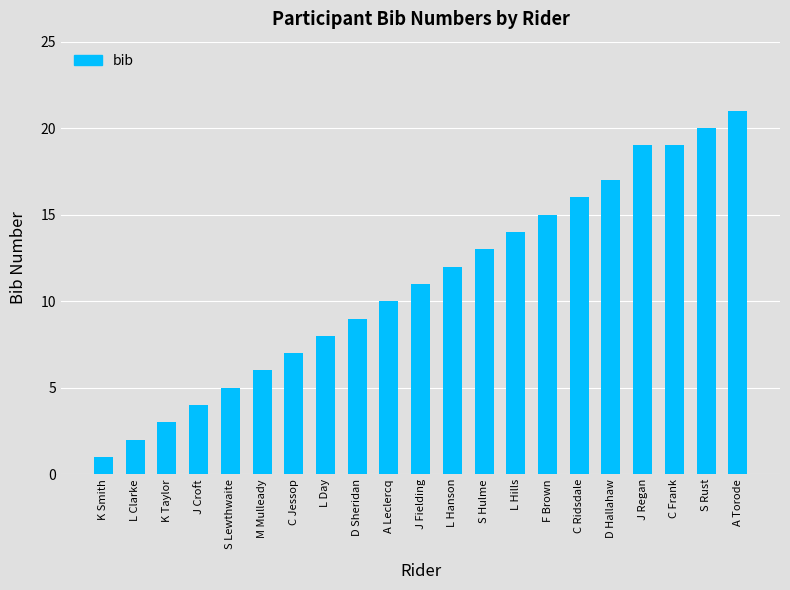

What is the label of the 19th bar from the left?

C Frank